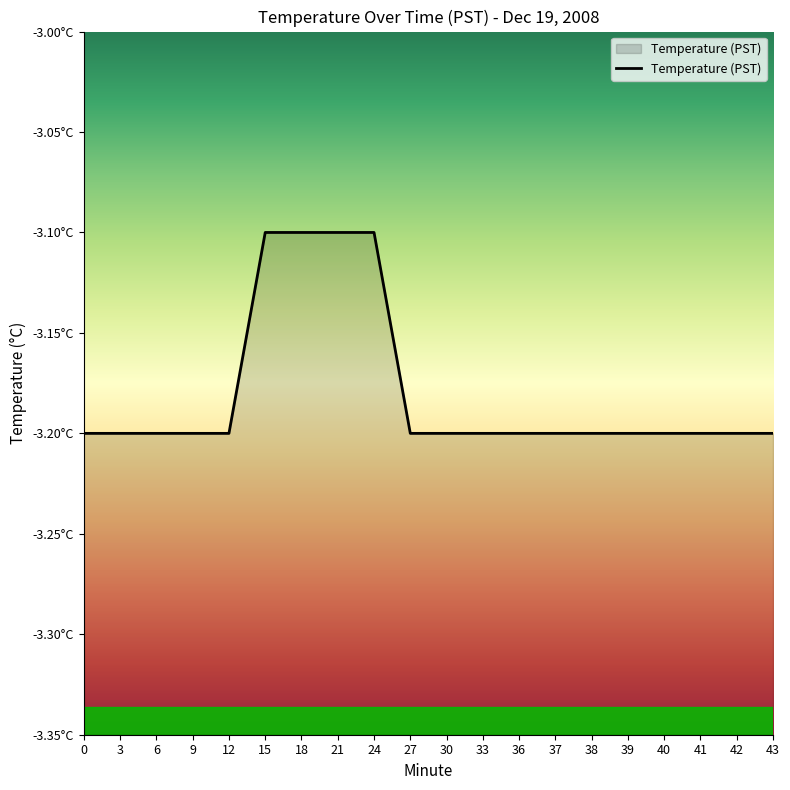

What is the value of the 19th point from the left?

-3.2